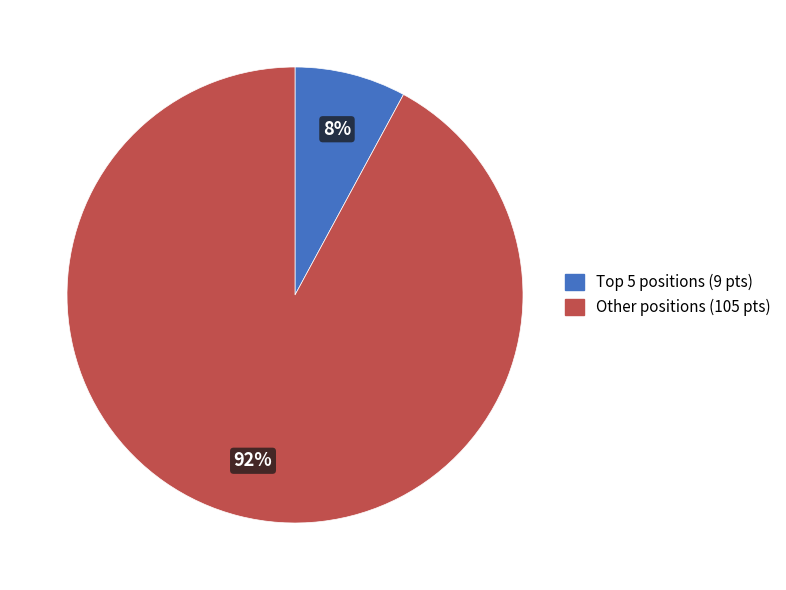

To the nearest percent, what is the average slice percentage?

50%